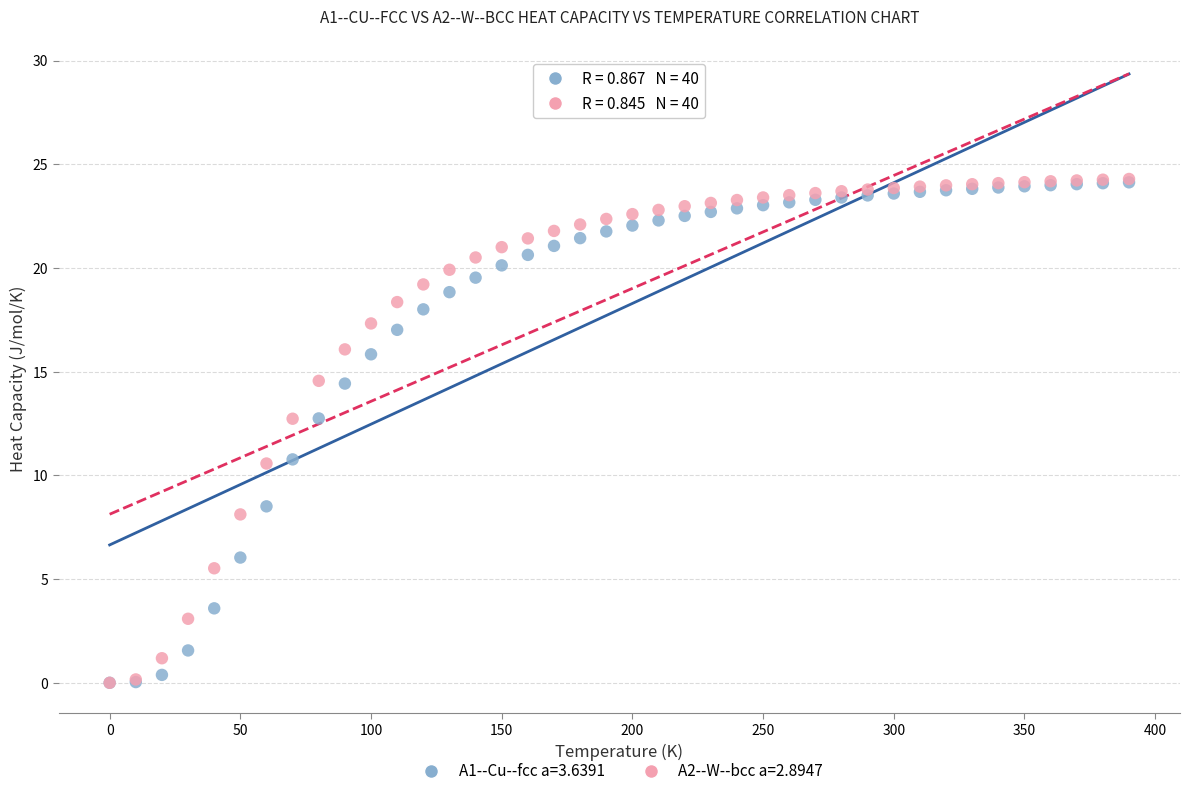

Which series has the largest Y range (max minus min)?

A2--W--bcc a=2.8947